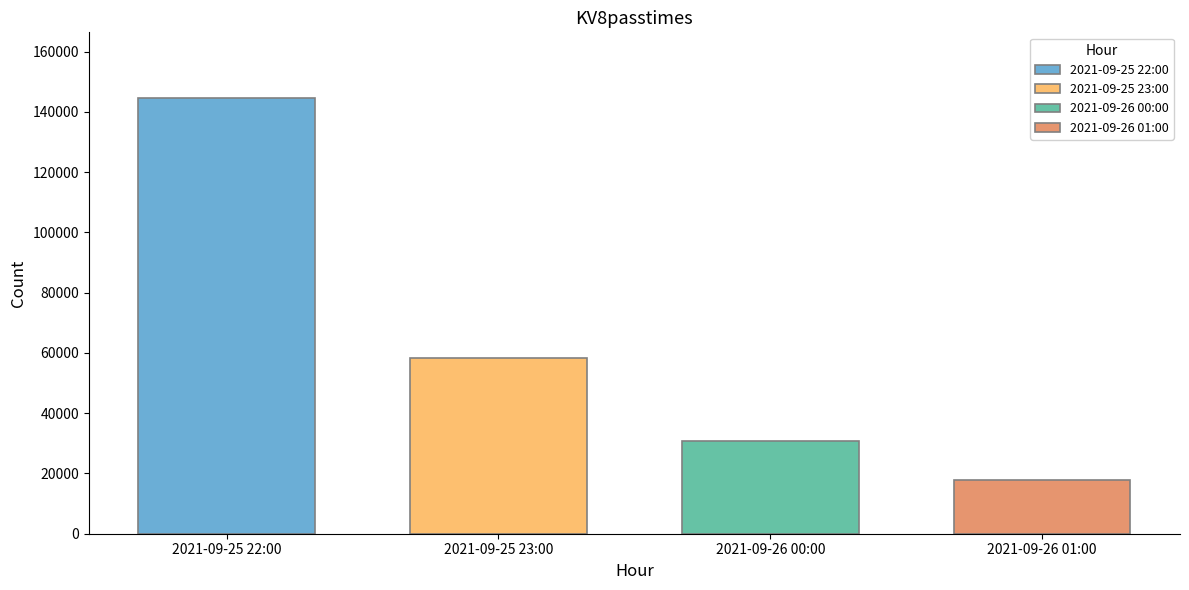

List the labels in order of value, largest first.

2021-09-25 22:00, 2021-09-25 23:00, 2021-09-26 00:00, 2021-09-26 01:00